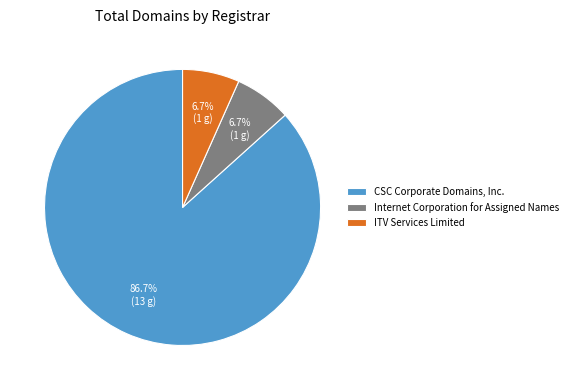

To the nearest percent, what is the difference between the largest and smallest slice percentages?

80%